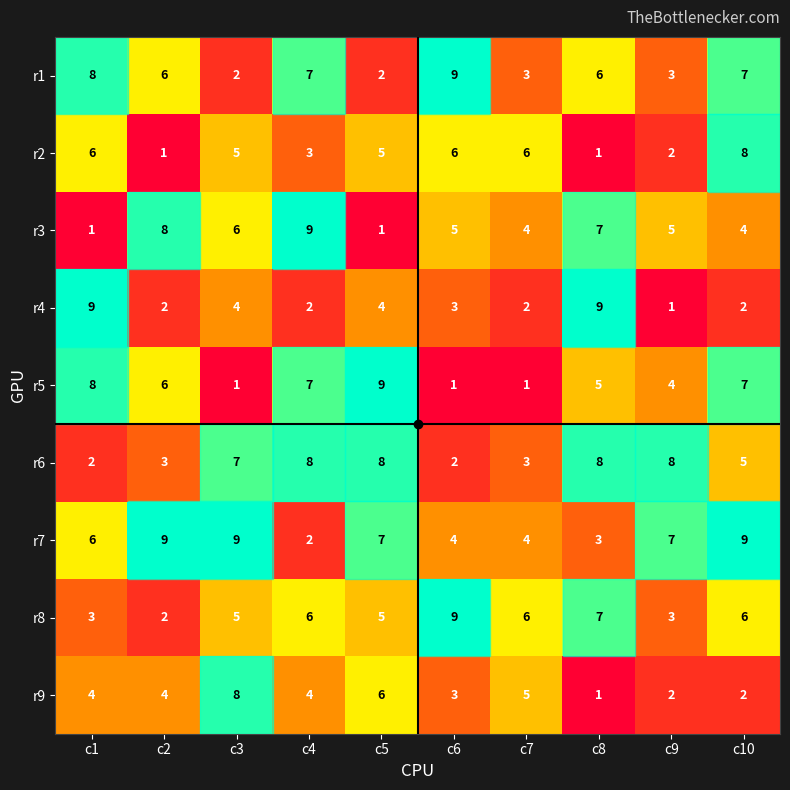

What is the sum of the r9 values at c3 and c8?

9